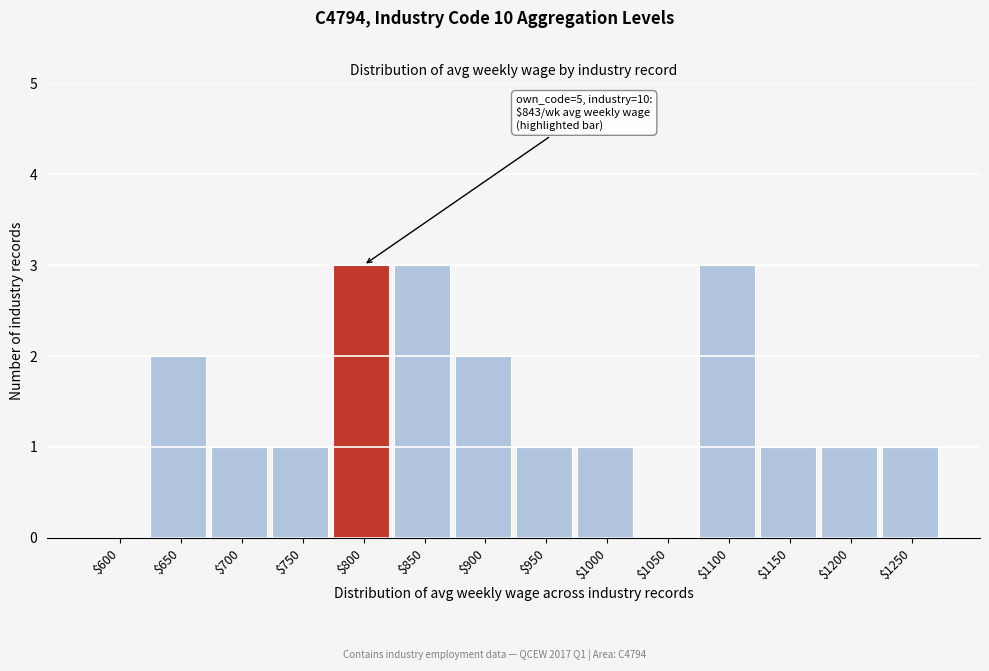

What is the maximum value shown in the chart?

3